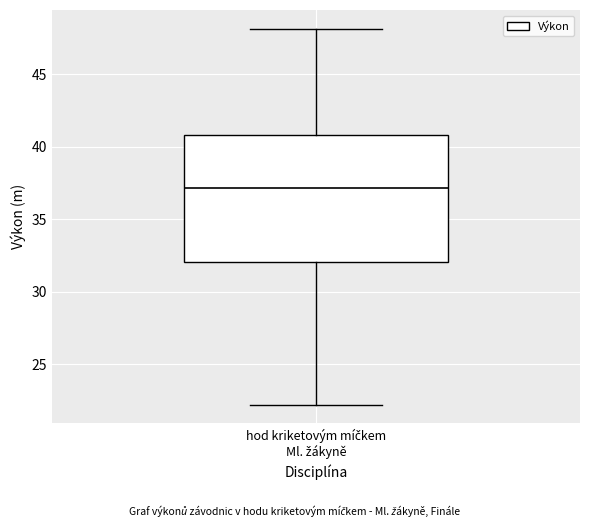

Where does the lower whisker of the box for hod kriketovým míčkem Ml. žákyně end on the y-axis? The values are not printed on the chart, so give them approximately, as read against the axis.

22